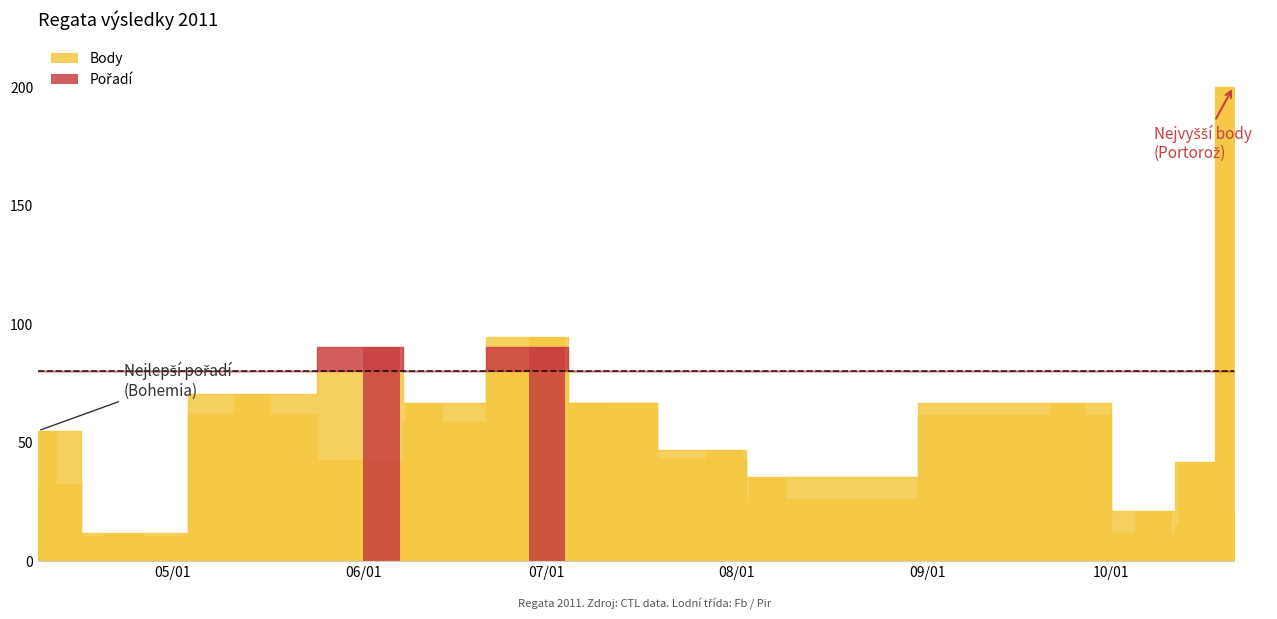

Rank the series by their maximum value, from lowest to highest.

Pořadí, Body